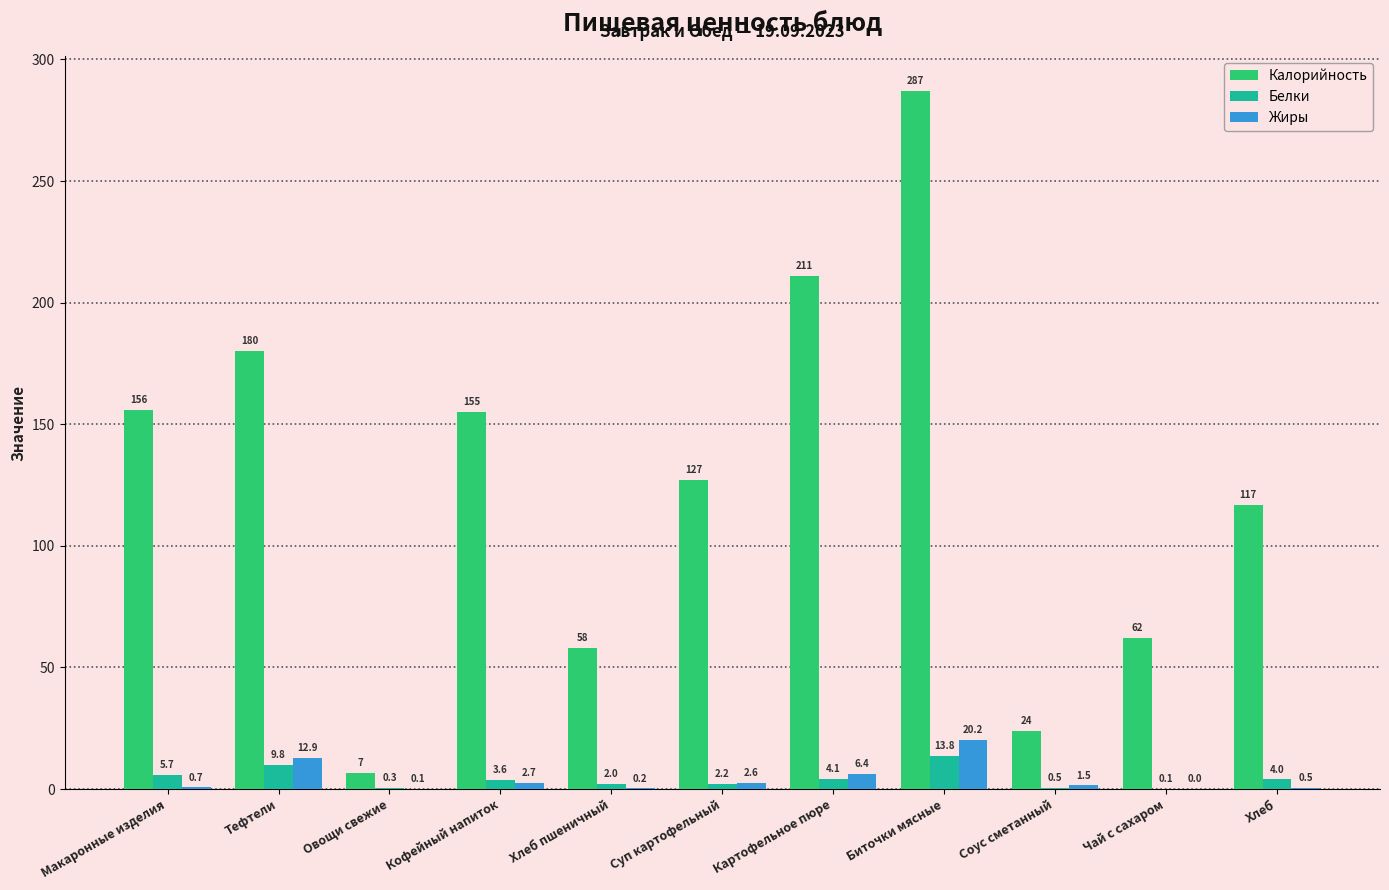

Read the Калорийность value at Овощи свежие.

6.7